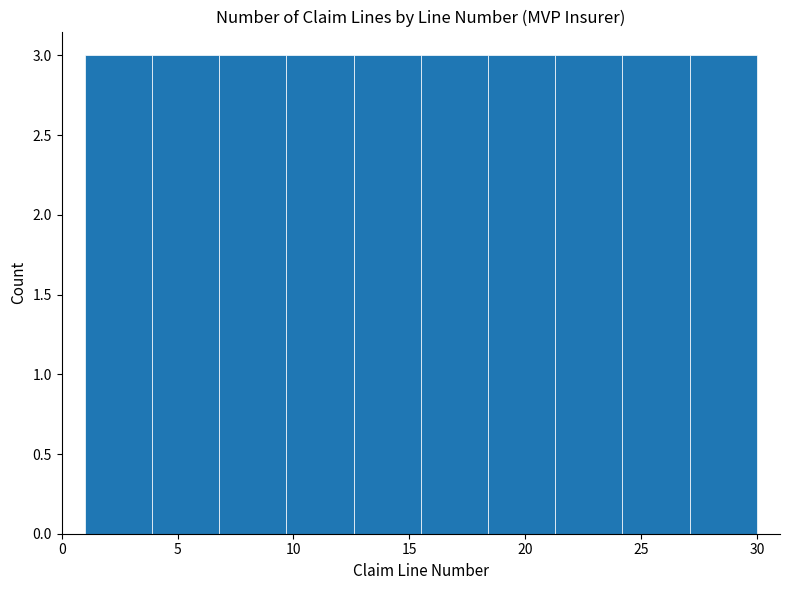

Reading left to right, transcribe this chart: for each bar, give the range it covers on the x-axis and its height. Neither the bar edges nor the heights are printed on the chart, so give them approximately, as read against the axes.

1.0 to 3.9: 3
3.9 to 6.8: 3
6.8 to 9.7: 3
9.7 to 12.6: 3
12.6 to 15.5: 3
15.5 to 18.4: 3
18.4 to 21.3: 3
21.3 to 24.2: 3
24.2 to 27.1: 3
27.1 to 30.0: 3